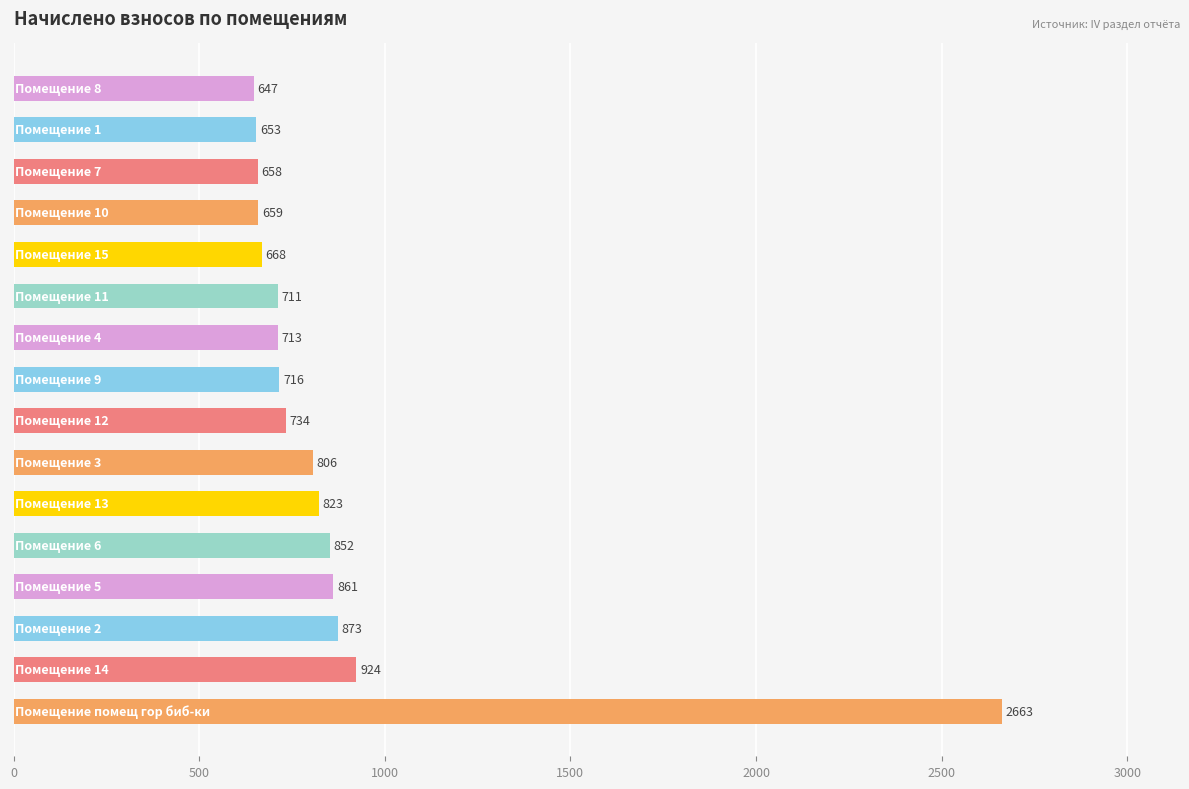

What is the average value?

872.6